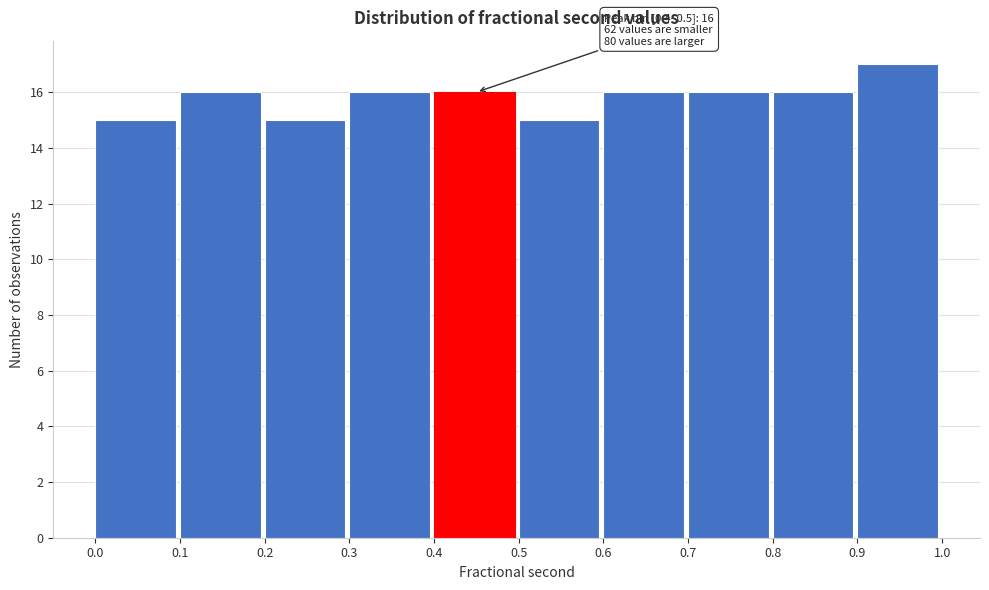

Which range on the x-axis has the tallest bar?

0.9 to 1.0